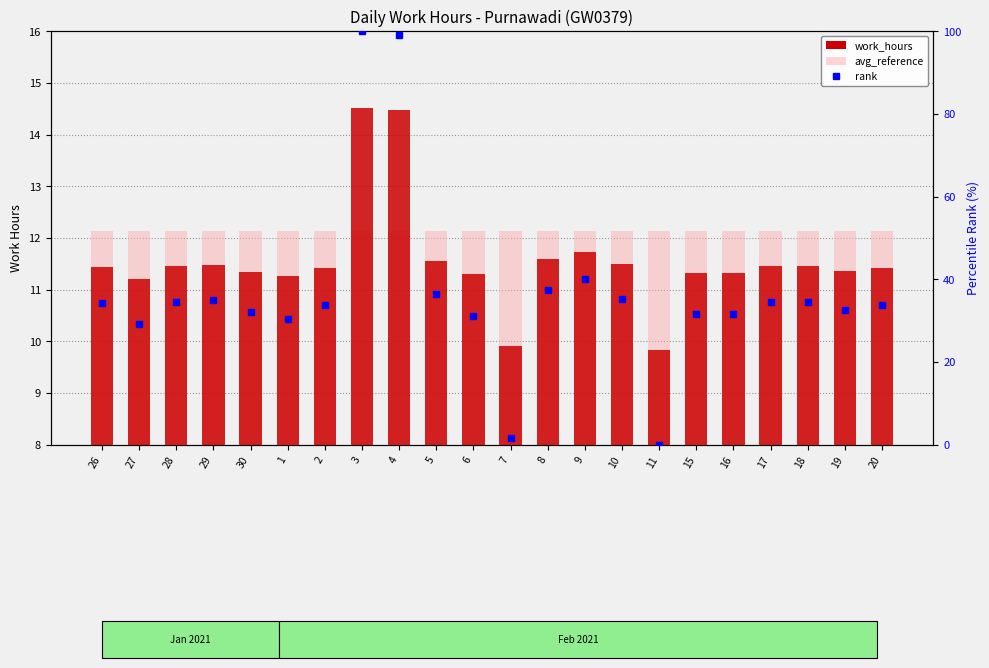

Which series has the largest total across all categories?

rank